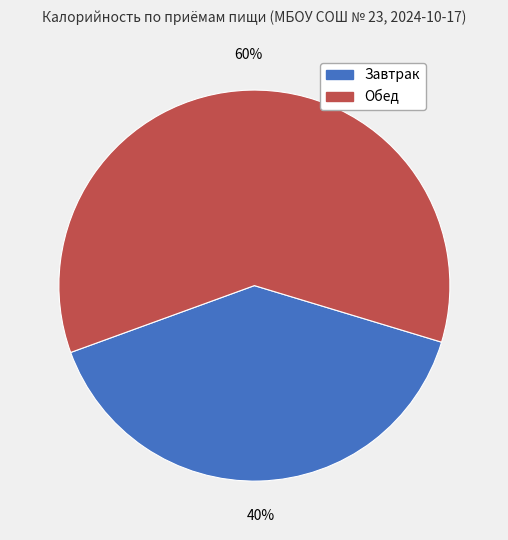

Is there a majority slice in this chart?

Yes